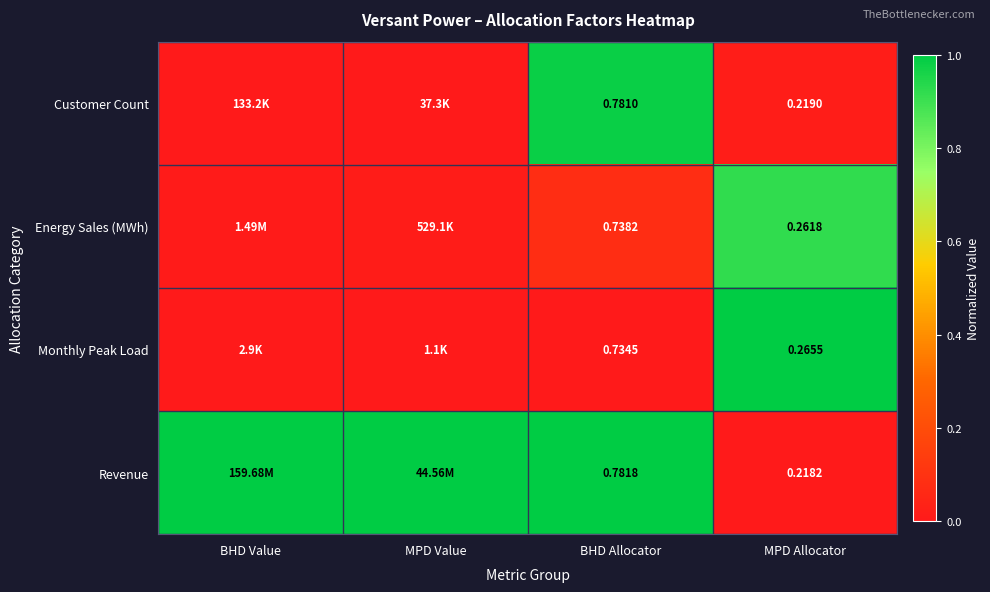

At BHD Allocator, list the series in order from smallest to largest.

Monthly Peak Load, Energy Sales (MWh), Customer Count, Revenue